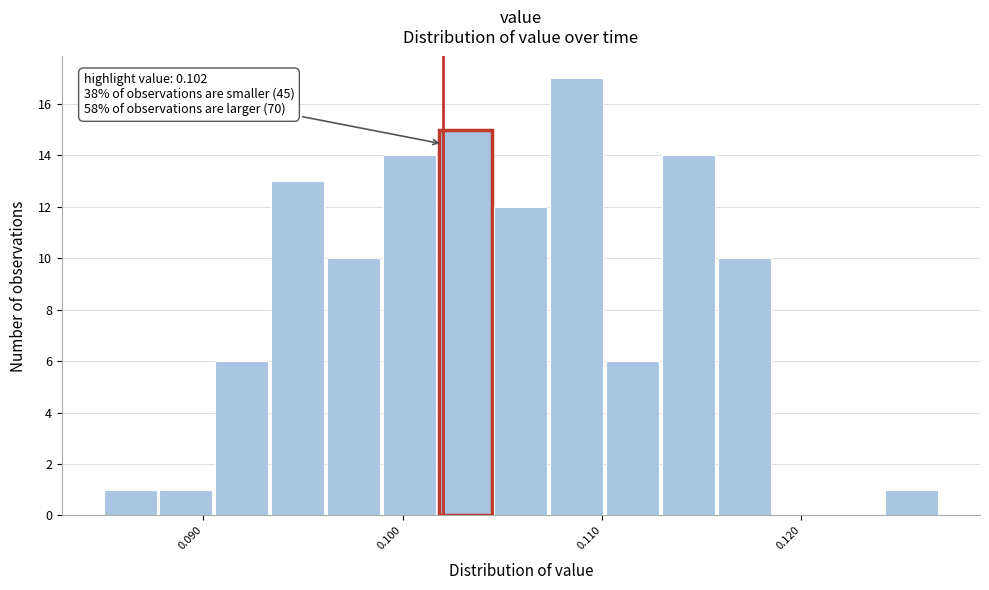

Around what value on the x-axis is the tallest bar? Give the approximate position of its centre, as read against the axis.

0.109